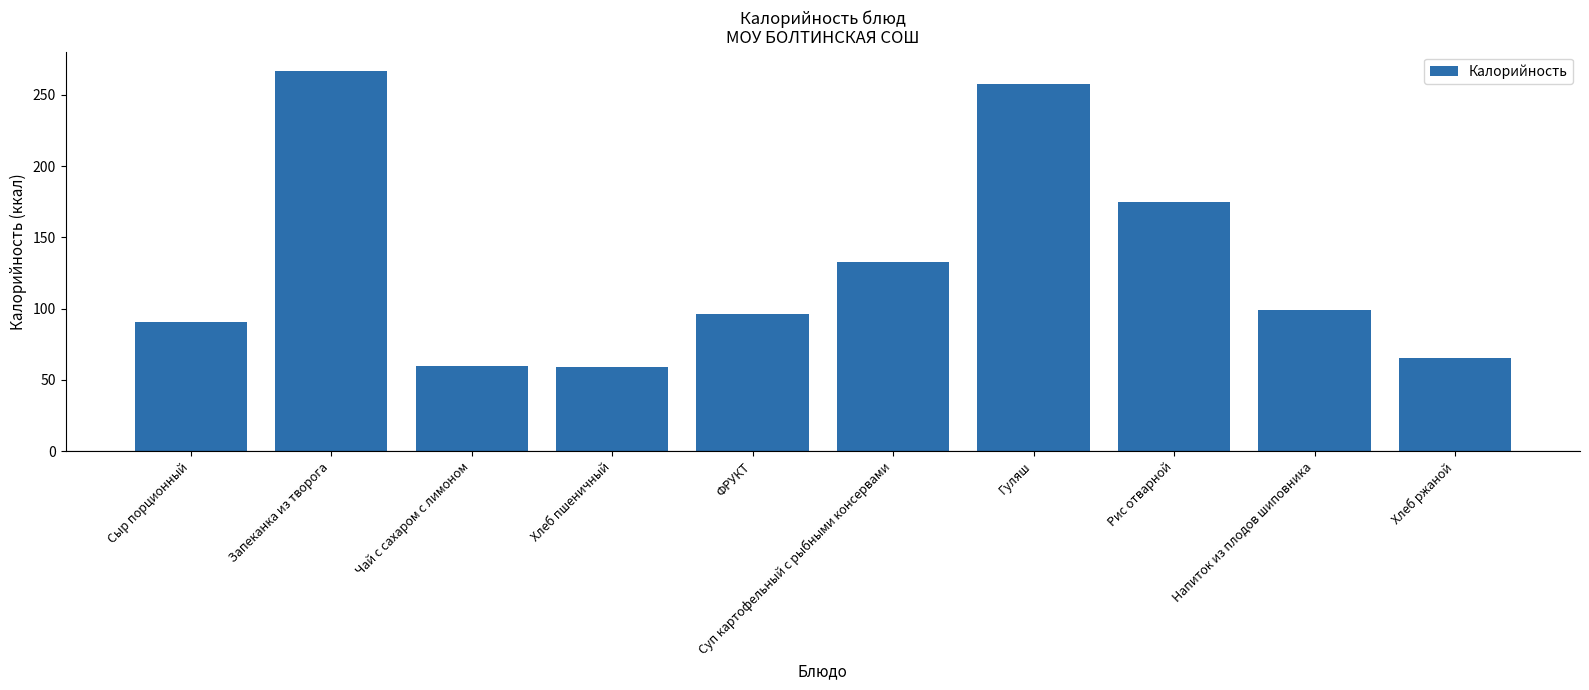

Where is the data nearest to the value 163?

Рис отварной